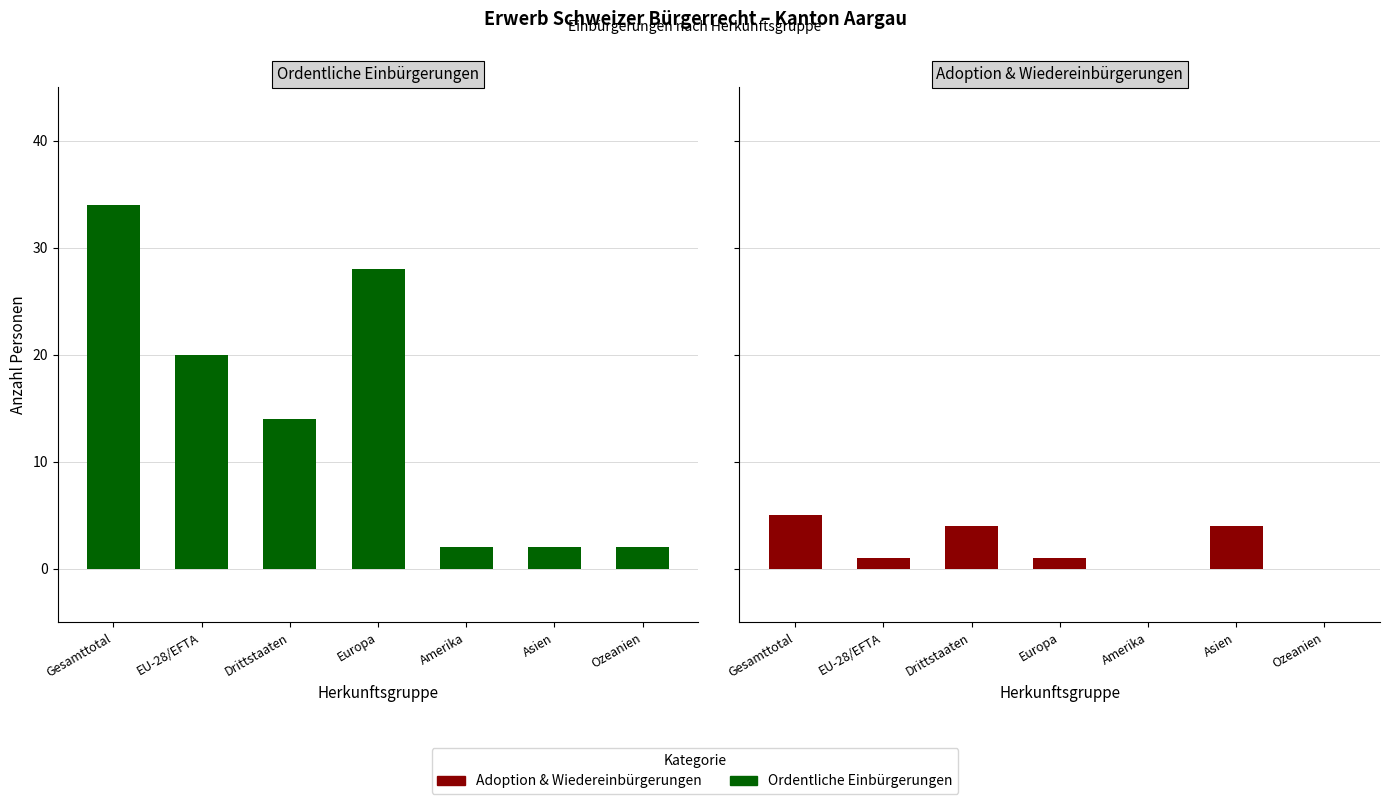

What is the difference between the highest and lowest values at Asien?

2